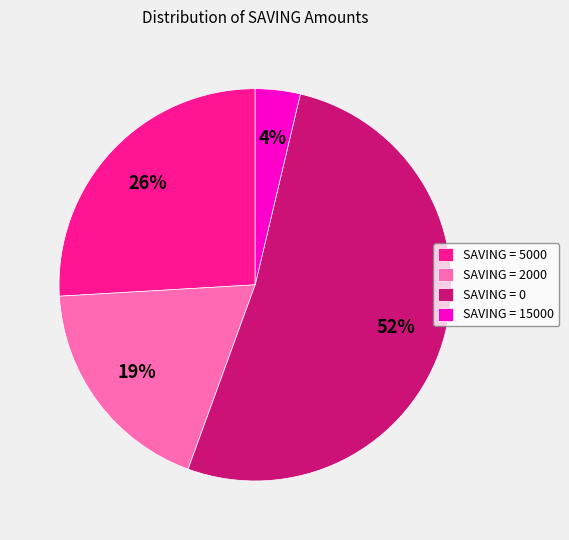

True or false: SAVING = 2000 accounts for 19% of the total.

True